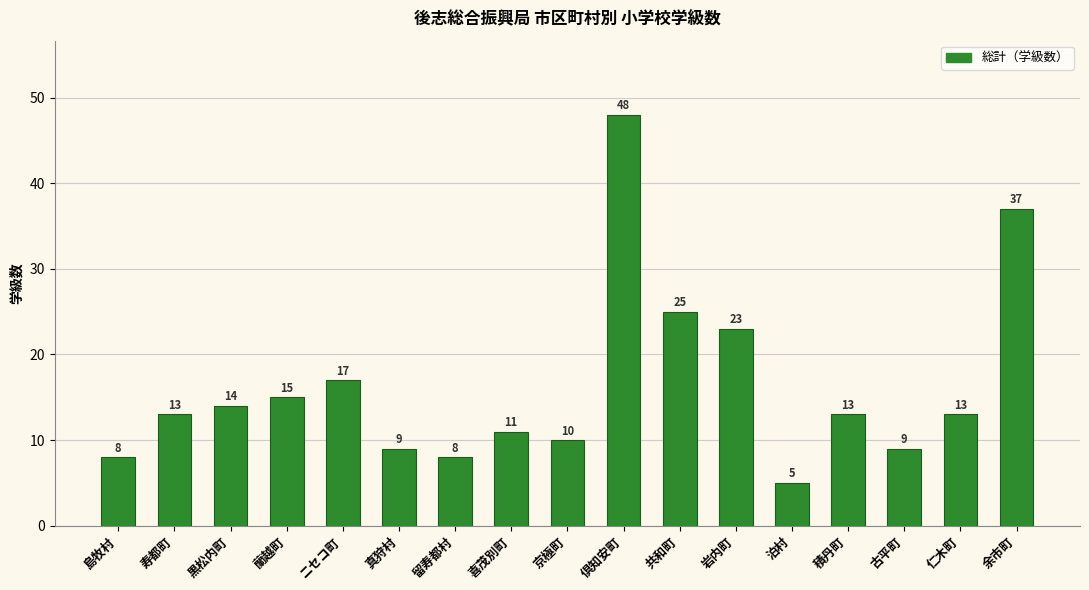

What is the difference between the maximum and second lowest values?

40